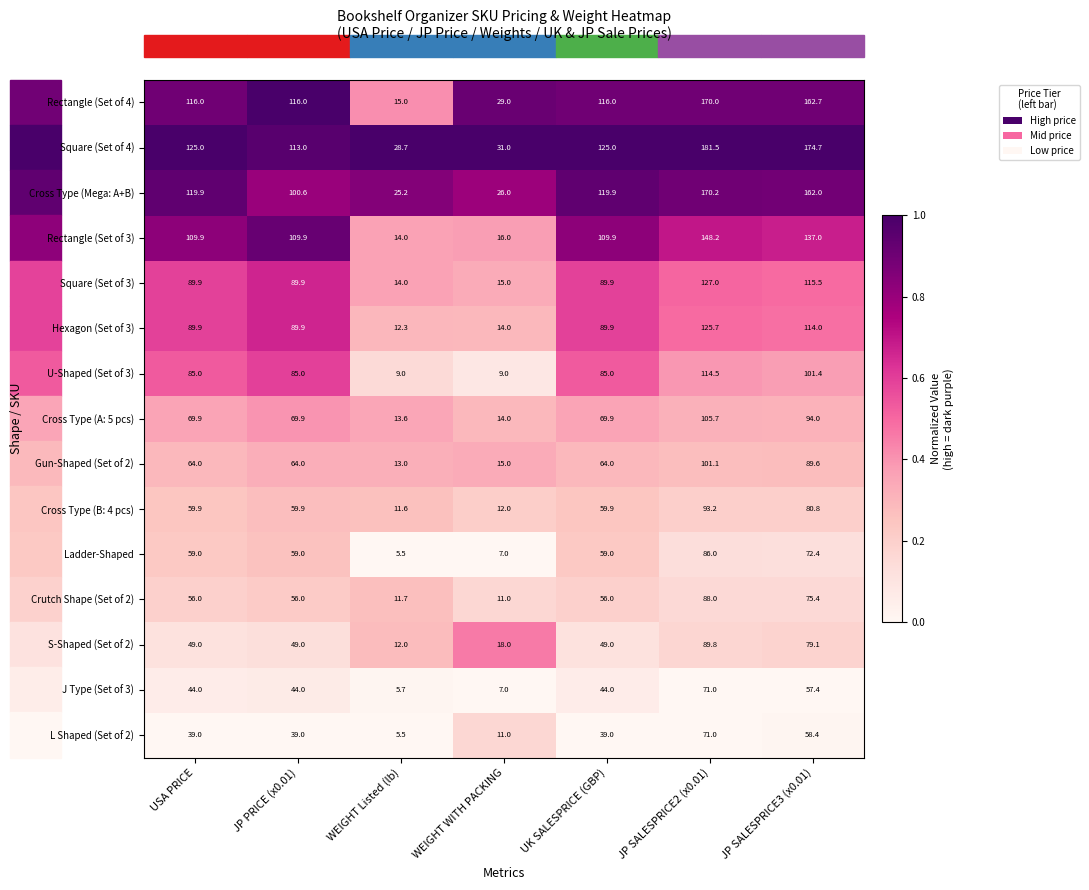

At which category is the sum across all series the highest?

JP SALESPRICE2 (x0.01)